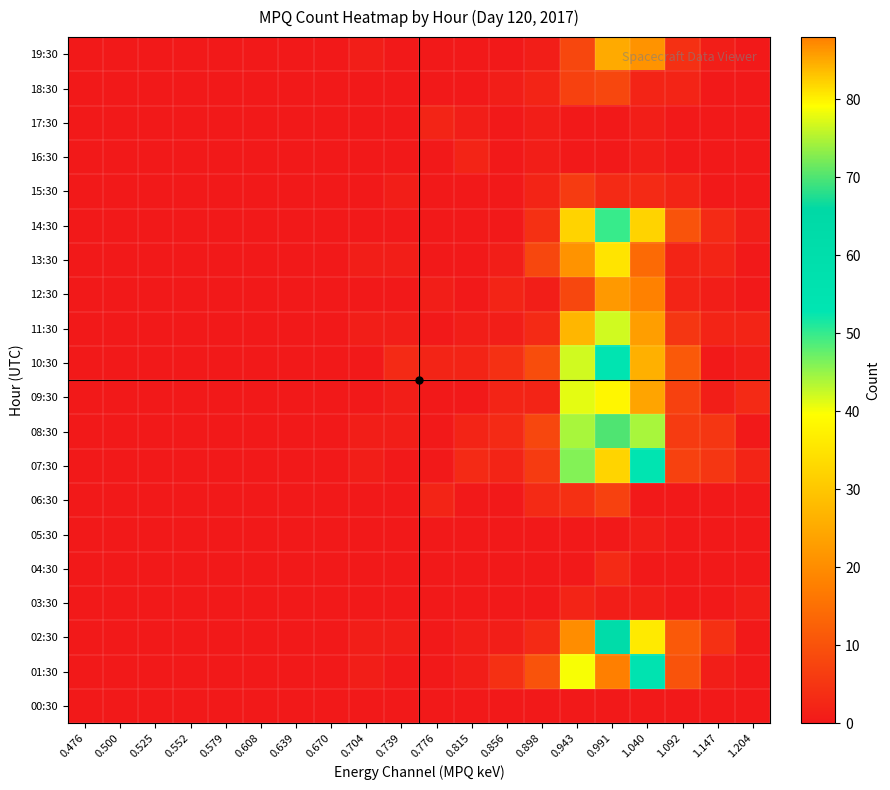

Reading right to left, extract all data points from this chart.

00:30: 1.204=0	1.147=0	1.092=0	1.040=0	0.991=0	0.943=0	0.898=0	0.856=0	0.815=0	0.776=0	0.739=0	0.704=0	0.670=0	0.639=0	0.608=0	0.579=0	0.552=0	0.525=0	0.500=0	0.476=0
01:30: 1.204=0	1.147=1	1.092=10	1.040=55	0.991=88	0.943=40	0.898=10	0.856=4	0.815=1	0.776=0	0.739=0	0.704=1	0.670=0	0.639=0	0.608=0	0.579=0	0.552=0	0.525=0	0.500=0	0.476=0
02:30: 1.204=0	1.147=4	1.092=11	1.040=36	0.991=62	0.943=20	0.898=3	0.856=1	0.815=1	0.776=0	0.739=1	0.704=1	0.670=0	0.639=0	0.608=0	0.579=0	0.552=0	0.525=0	0.500=0	0.476=0
03:30: 1.204=1	1.147=0	1.092=0	1.040=1	0.991=1	0.943=2	0.898=0	0.856=0	0.815=0	0.776=0	0.739=0	0.704=0	0.670=0	0.639=0	0.608=0	0.579=0	0.552=0	0.525=0	0.500=0	0.476=0
04:30: 1.204=0	1.147=0	1.092=0	1.040=0	0.991=3	0.943=0	0.898=0	0.856=0	0.815=0	0.776=0	0.739=0	0.704=0	0.670=0	0.639=0	0.608=0	0.579=0	0.552=0	0.525=0	0.500=0	0.476=0
05:30: 1.204=0	1.147=0	1.092=0	1.040=1	0.991=0	0.943=0	0.898=0	0.856=0	0.815=0	0.776=0	0.739=0	0.704=0	0.670=0	0.639=0	0.608=0	0.579=0	0.552=0	0.525=0	0.500=0	0.476=0
06:30: 1.204=0	1.147=0	1.092=0	1.040=0	0.991=7	0.943=4	0.898=3	0.856=0	0.815=0	0.776=2	0.739=0	0.704=0	0.670=0	0.639=0	0.608=0	0.579=0	0.552=0	0.525=0	0.500=0	0.476=0
07:30: 1.204=2	1.147=5	1.092=7	1.040=54	0.991=82	0.943=46	0.898=6	0.856=2	0.815=3	0.776=0	0.739=0	0.704=1	0.670=0	0.639=0	0.608=0	0.579=0	0.552=0	0.525=0	0.500=0	0.476=0
08:30: 1.204=0	1.147=5	1.092=6	1.040=44	0.991=70	0.943=44	0.898=8	0.856=3	0.815=2	0.776=0	0.739=1	0.704=1	0.670=0	0.639=0	0.608=0	0.579=0	0.552=0	0.525=0	0.500=0	0.476=0
09:30: 1.204=3	1.147=1	1.092=7	1.040=24	0.991=38	0.943=41	0.898=2	0.856=2	0.815=0	0.776=0	0.739=1	0.704=0	0.670=0	0.639=0	0.608=0	0.579=0	0.552=0	0.525=0	0.500=0	0.476=0
10:30: 1.204=1	1.147=0	1.092=11	1.040=26	0.991=54	0.943=42	0.898=9	0.856=4	0.815=2	0.776=2	0.739=3	0.704=0	0.670=0	0.639=0	0.608=0	0.579=0	0.552=0	0.525=0	0.500=0	0.476=0
11:30: 1.204=2	1.147=2	1.092=5	1.040=23	0.991=42	0.943=27	0.898=3	0.856=1	0.815=1	0.776=0	0.739=1	0.704=1	0.670=0	0.639=0	0.608=0	0.579=0	0.552=0	0.525=0	0.500=0	0.476=0
12:30: 1.204=0	1.147=1	1.092=2	1.040=18	0.991=22	0.943=8	0.898=1	0.856=2	0.815=0	0.776=1	0.739=0	0.704=0	0.670=0	0.639=0	0.608=0	0.579=0	0.552=0	0.525=0	0.500=0	0.476=0
13:30: 1.204=0	1.147=2	1.092=2	1.040=14	0.991=35	0.943=21	0.898=8	0.856=1	0.815=0	0.776=0	0.739=1	0.704=1	0.670=0	0.639=0	0.608=0	0.579=0	0.552=0	0.525=0	0.500=0	0.476=0
14:30: 1.204=1	1.147=3	1.092=10	1.040=32	0.991=50	0.943=32	0.898=4	0.856=0	0.815=0	0.776=0	0.739=0	0.704=0	0.670=0	0.639=0	0.608=0	0.579=0	0.552=0	0.525=0	0.500=0	0.476=0
15:30: 1.204=0	1.147=0	1.092=2	1.040=3	0.991=3	0.943=6	0.898=2	0.856=0	0.815=0	0.776=0	0.739=1	0.704=0	0.670=0	0.639=0	0.608=0	0.579=0	0.552=0	0.525=0	0.500=0	0.476=0
16:30: 1.204=0	1.147=0	1.092=0	1.040=1	0.991=0	0.943=0	0.898=1	0.856=0	0.815=2	0.776=0	0.739=0	0.704=0	0.670=0	0.639=0	0.608=0	0.579=0	0.552=0	0.525=0	0.500=0	0.476=0
17:30: 1.204=0	1.147=0	1.092=0	1.040=1	0.991=0	0.943=0	0.898=1	0.856=0	0.815=1	0.776=2	0.739=0	0.704=0	0.670=0	0.639=0	0.608=0	0.579=0	0.552=0	0.525=0	0.500=0	0.476=0
18:30: 1.204=0	1.147=0	1.092=2	1.040=2	0.991=8	0.943=7	0.898=2	0.856=1	0.815=0	0.776=0	0.739=0	0.704=0	0.670=0	0.639=0	0.608=0	0.579=0	0.552=0	0.525=0	0.500=0	0.476=0
19:30: 1.204=0	1.147=1	1.092=4	1.040=21	0.991=25	0.943=8	0.898=1	0.856=0	0.815=0	0.776=0	0.739=0	0.704=1	0.670=0	0.639=0	0.608=0	0.579=0	0.552=0	0.525=0	0.500=0	0.476=0